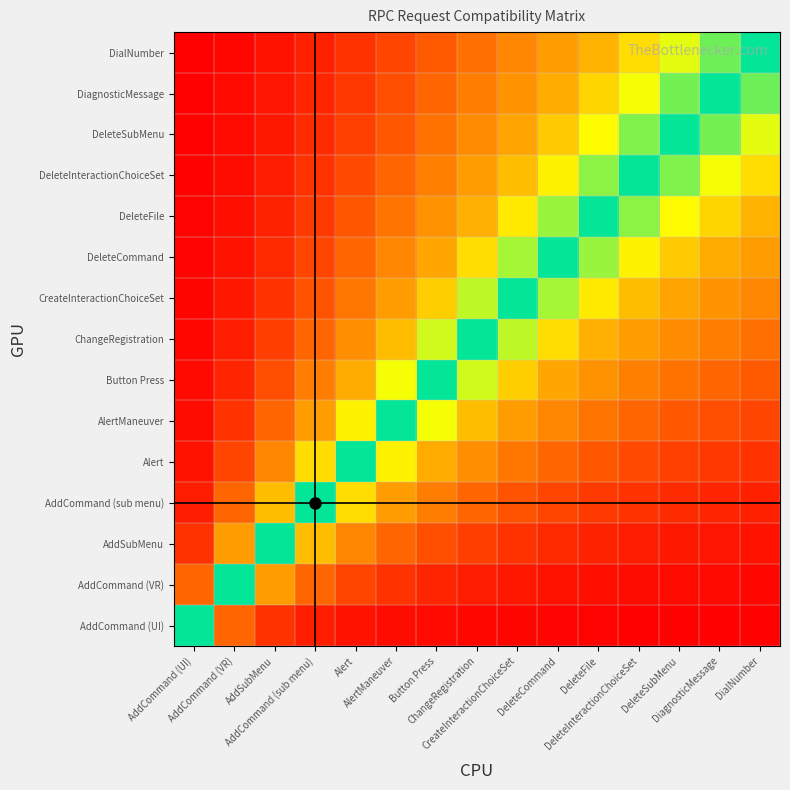

Rank the series at AddSubMenu from highest to lowest value.

DialNumber, DiagnosticMessage, DeleteSubMenu, DeleteInteractionChoiceSet, DeleteFile, DeleteCommand, CreateInteractionChoiceSet, ChangeRegistration, Button Press, AlertManeuver, Alert, AddCommand (sub menu), AddSubMenu, AddCommand (VR), AddCommand (UI)